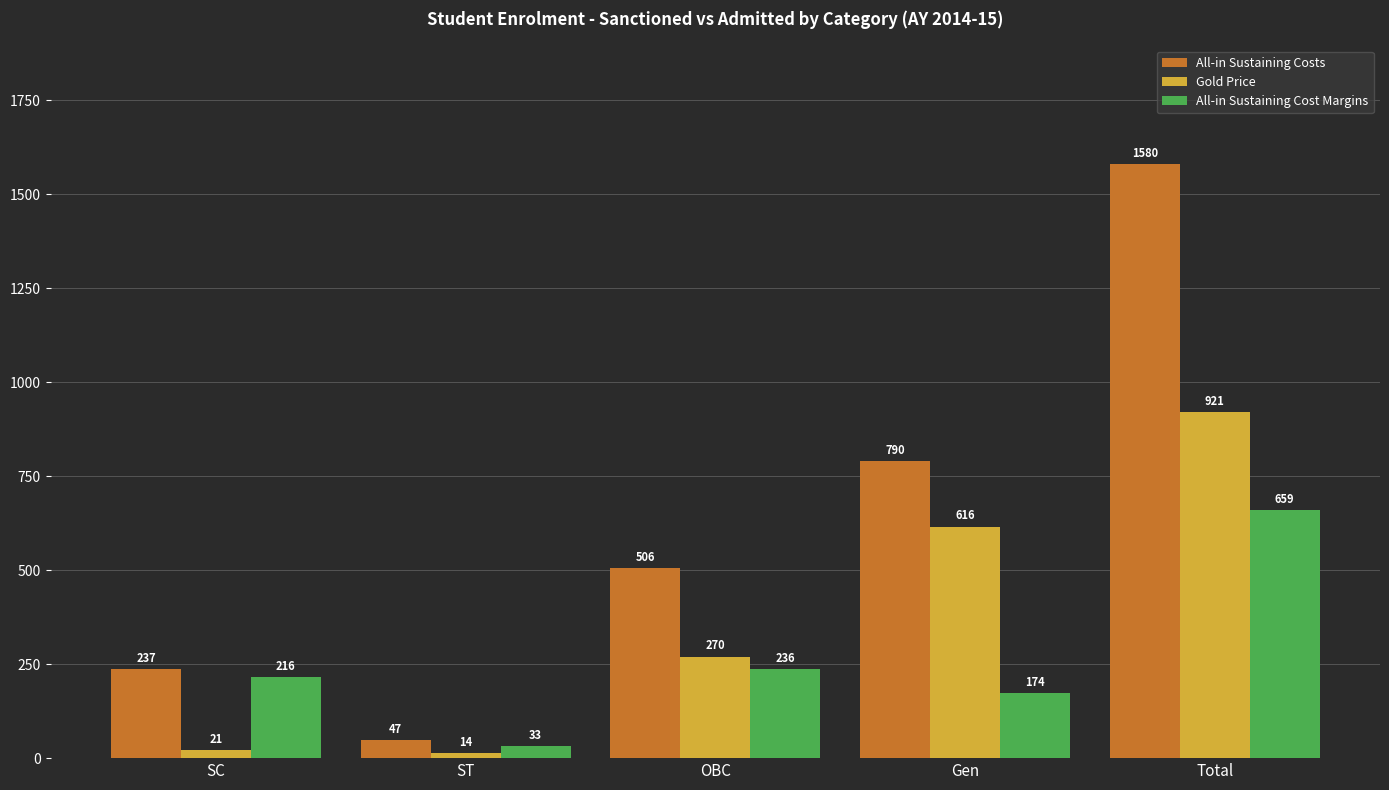

What is the spread (max minus min) of values at OBC?

270